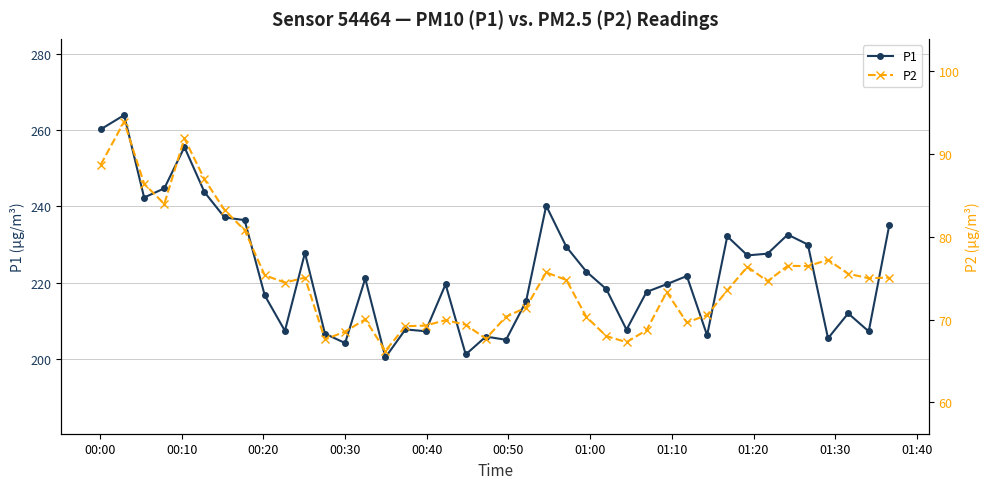

What is the value of the P1 point at the 10th from the left?

207.4